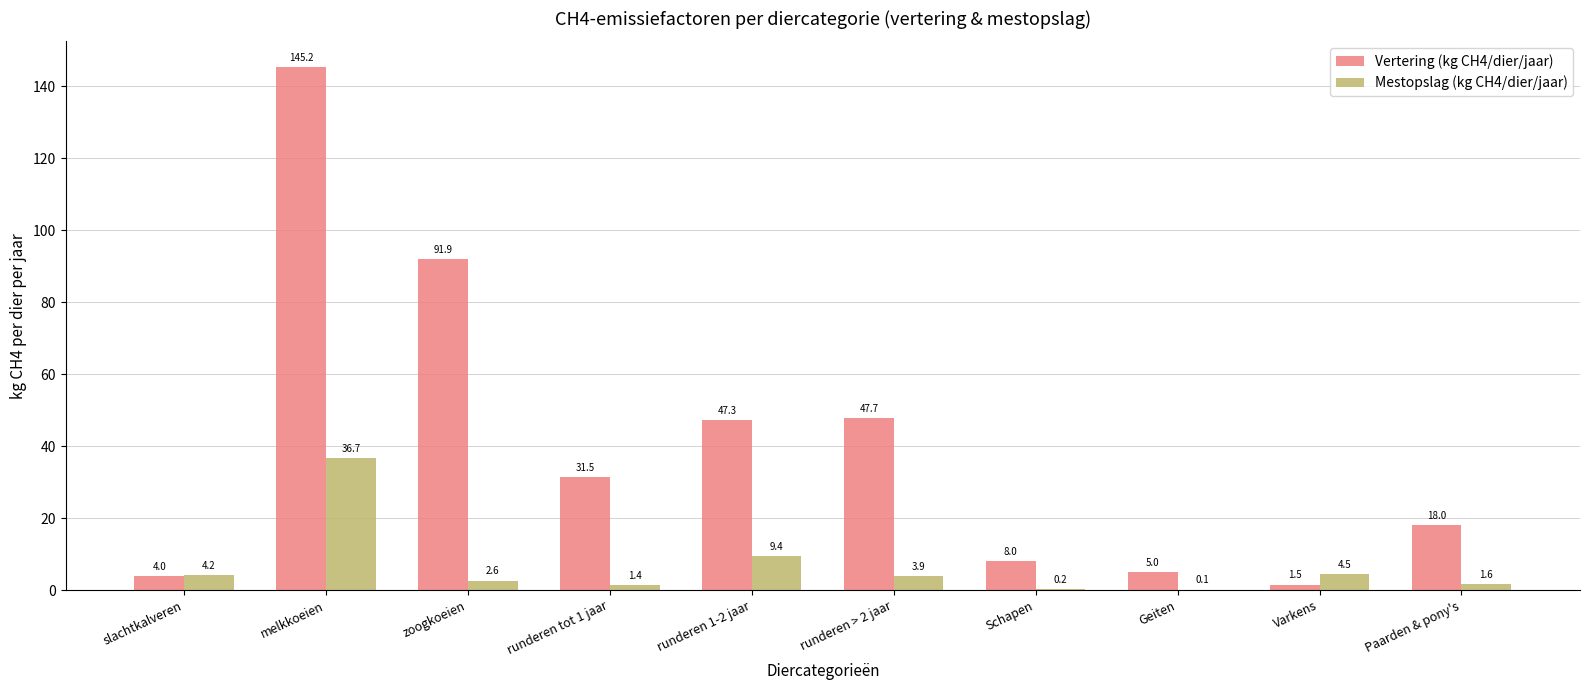

What is the difference between the Vertering (kg CH4/dier/jaar) values at slachtkalveren and Schapen?

4.0